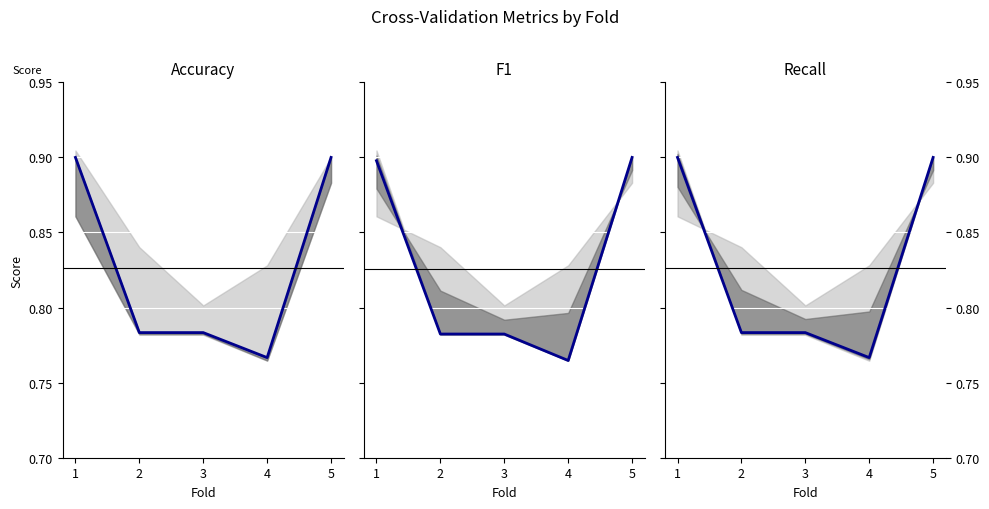

At which label is accuracy closest to 0?

4